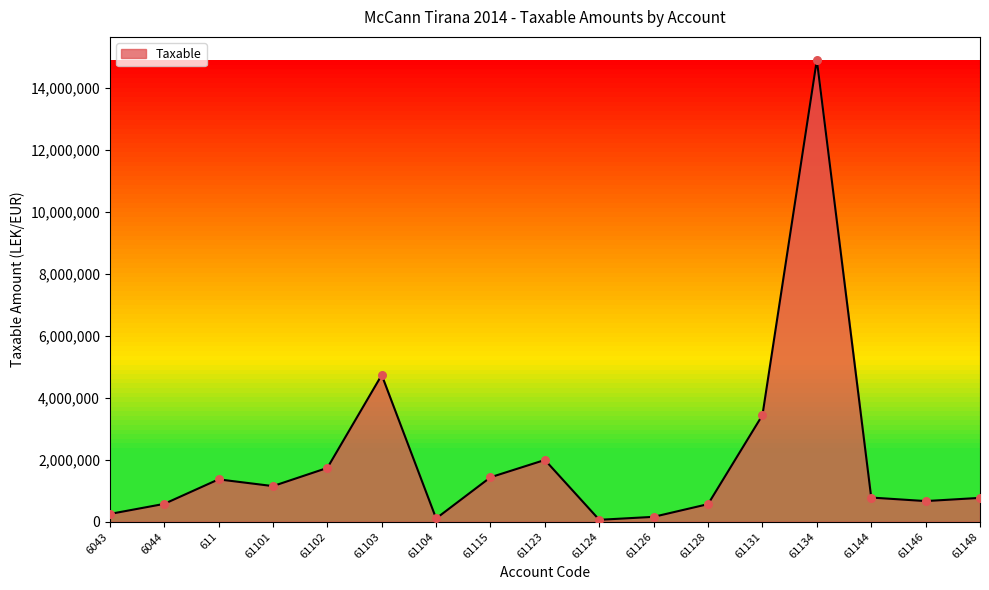

What is the ratio of the value at 61131 to the value at 61146?

5.2